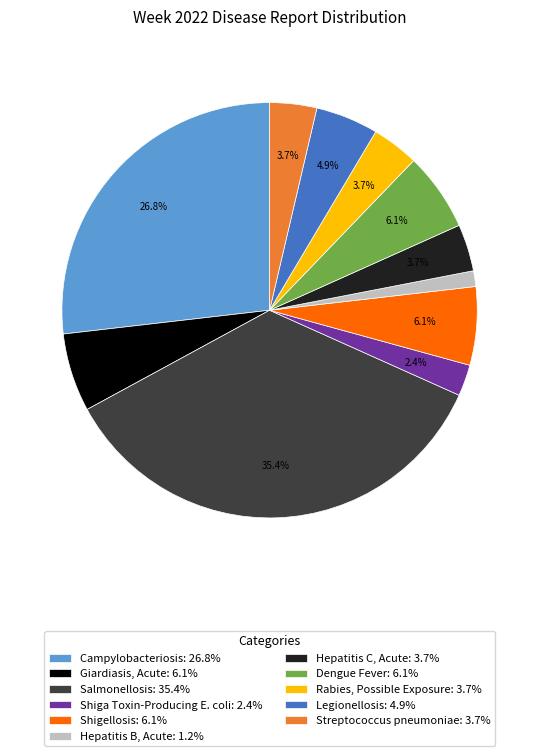

Is there any slice that represents more than half of the pie?

No